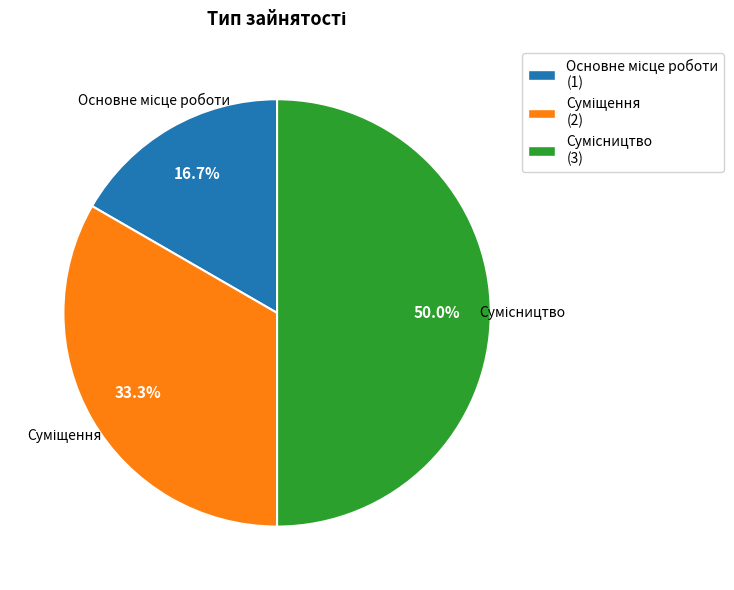

Is there any slice that represents more than half of the pie?

No